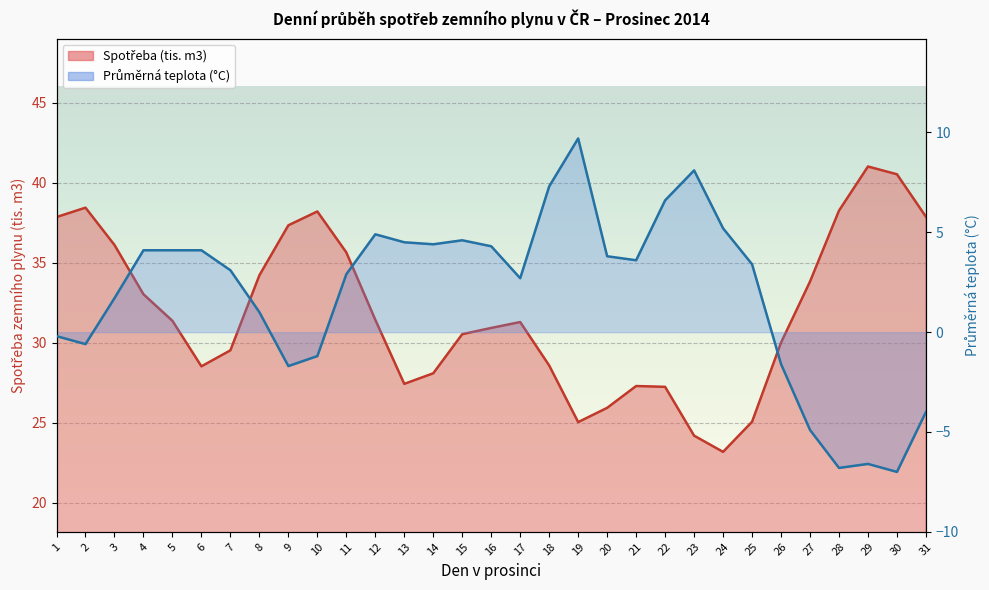

Reading left to right, what are all the values shown in this chart?

Spotřeba (tis. m3): 37.9	38.4	36.1	33.0	31.4	28.5	29.5	34.2	37.3	38.2	35.6	31.4	27.4	28.1	30.5	30.9	31.3	28.6	25.0	25.9	27.3	27.2	24.2	23.2	25.1	30.0	33.8	38.3	41.0	40.5	37.9
Průměrná teplota (°C): -0.2	-0.6	1.7	4.1	4.1	4.1	3.1	1.0	-1.7	-1.2	2.9	4.9	4.5	4.4	4.6	4.3	2.7	7.3	9.7	3.8	3.6	6.6	8.1	5.2	3.4	-1.6	-4.9	-6.8	-6.6	-7.0	-4.0